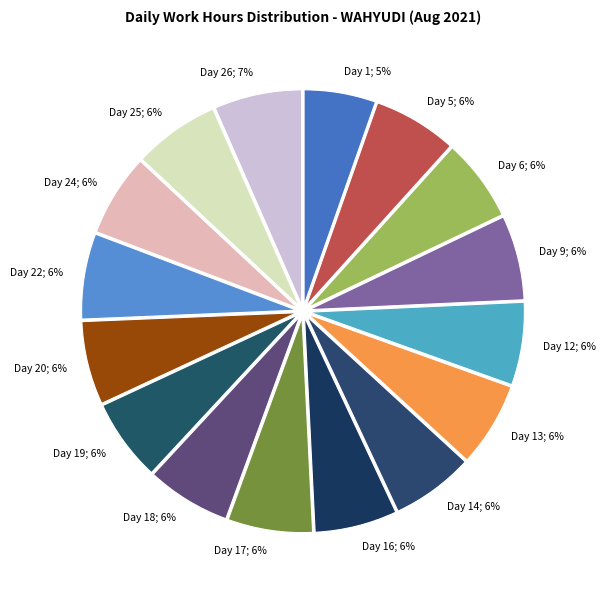

How many segments does this pie chart have?

16